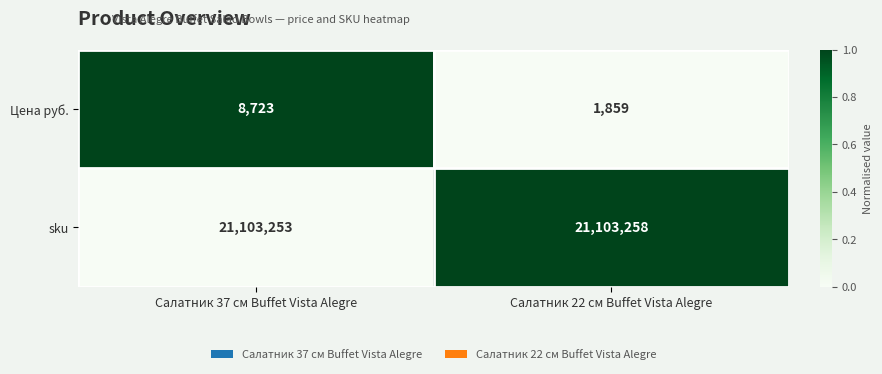

The value of sku at Салатник 22 см Buffet Vista Alegre is 21103258. True or false?

True